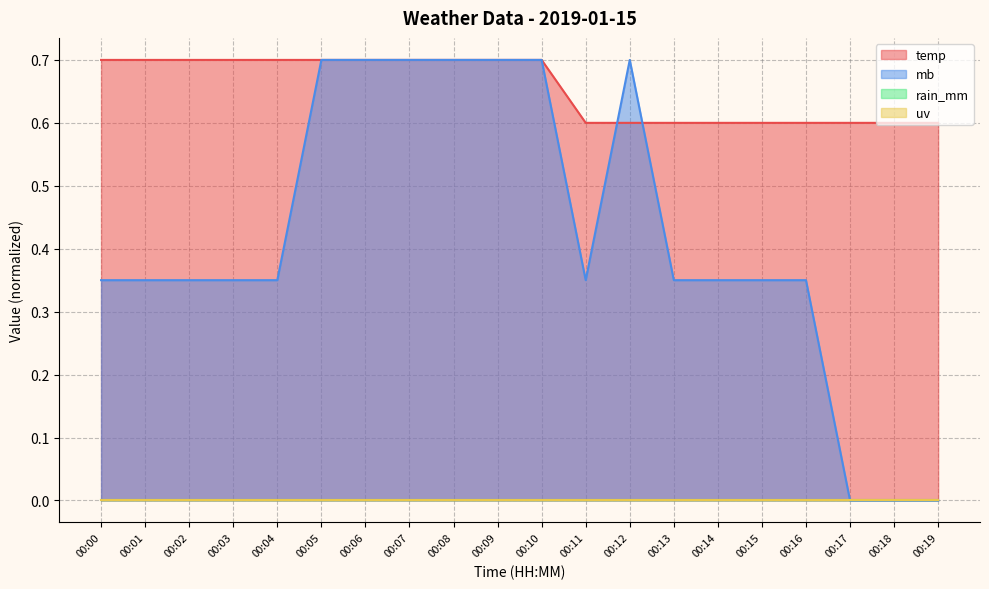

Between 00:02 and 00:07, which is larger?

00:02